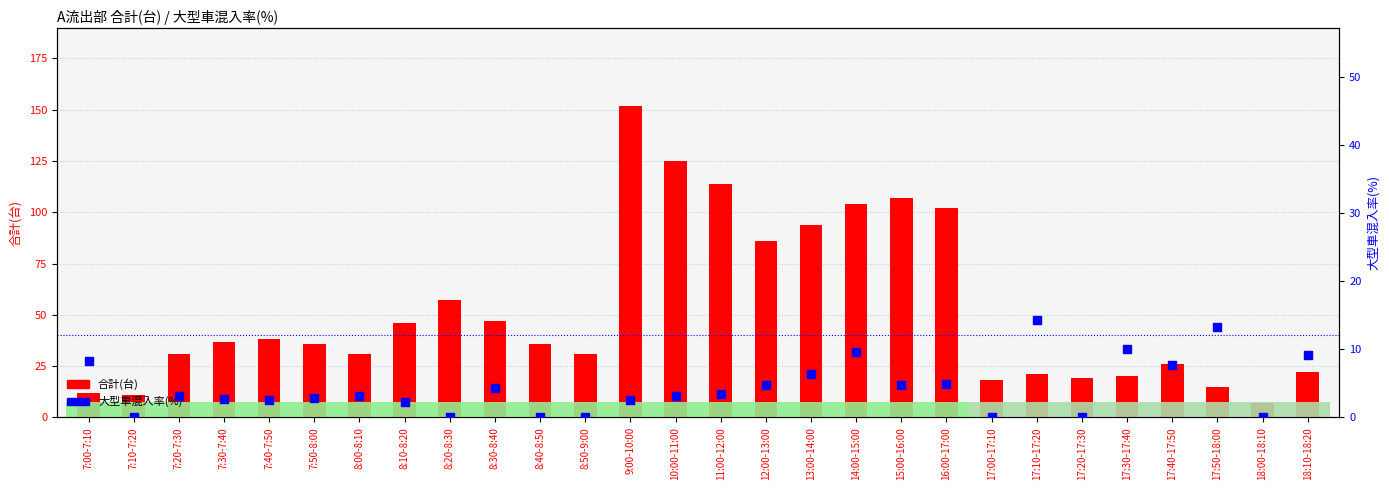

Which series reaches the minimum Y coordinate?

大型車混入率(%)